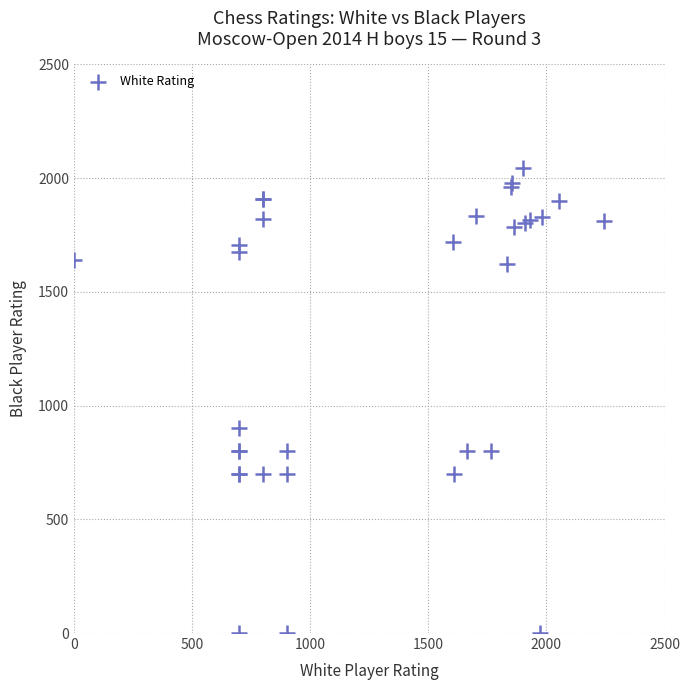

What Y value in the scatter plot is closest to 1023?

900